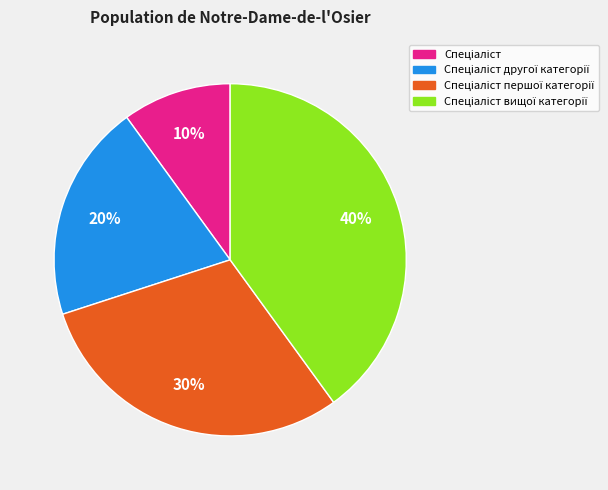

Is there any slice that represents more than half of the pie?

No